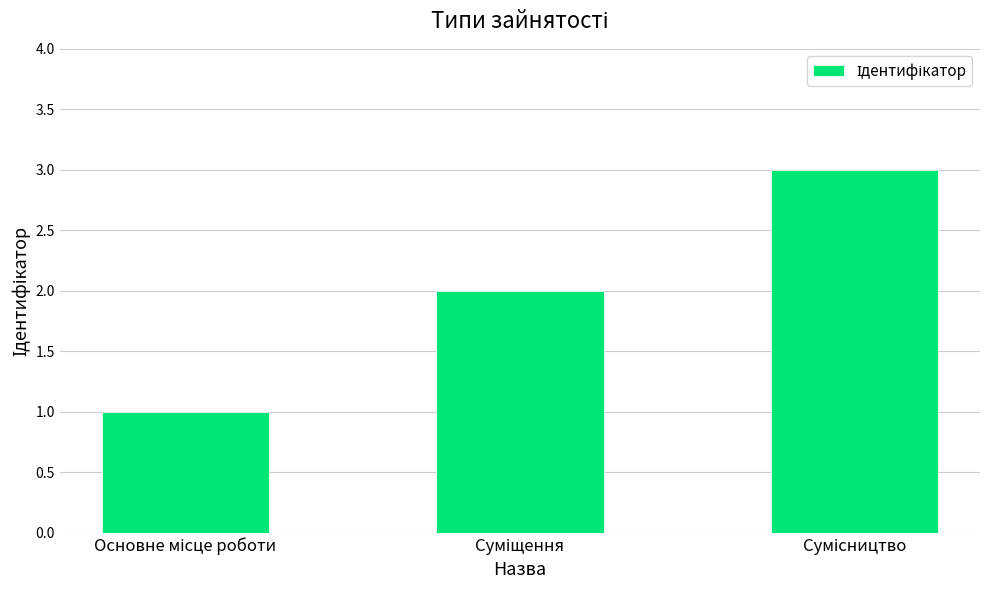

What is the sum of all values?

6